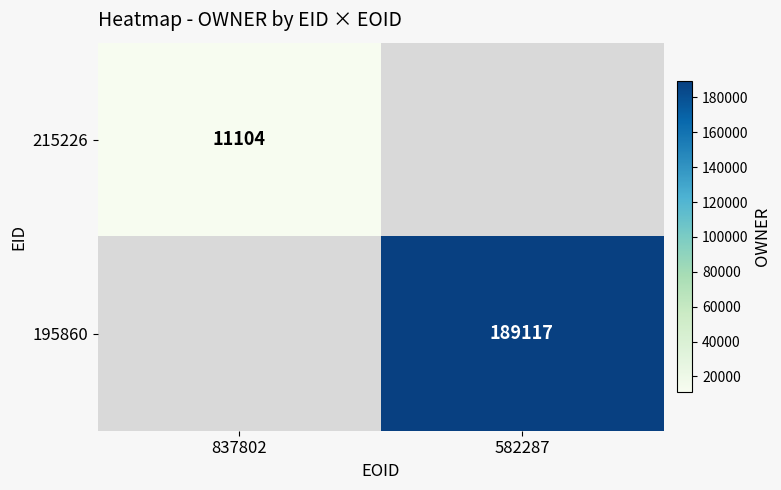

True or false: 195860 has a value of 189117 at 582287.

True